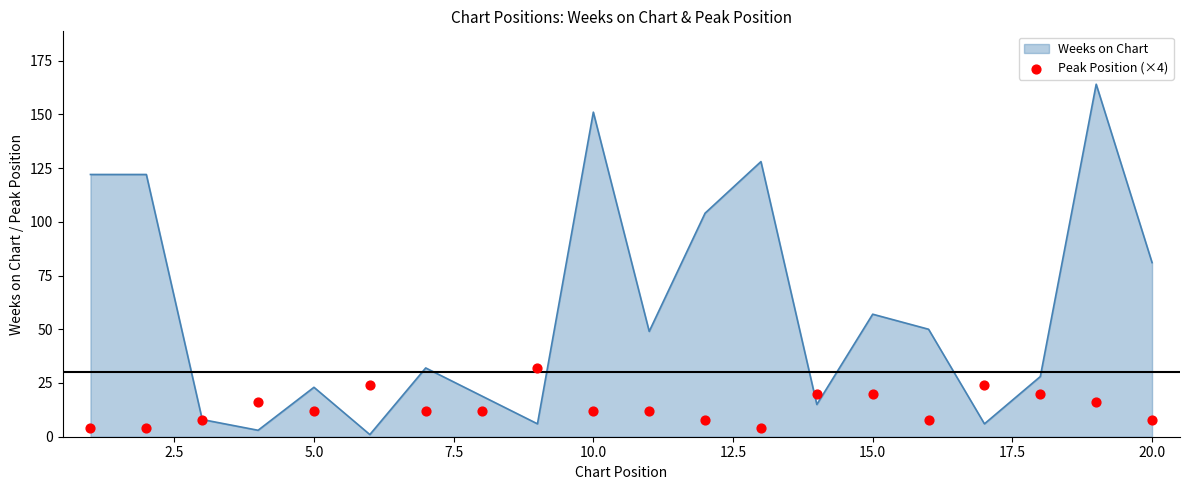

Is it true that Weeks on Chart equals 57 at 15.0?

True